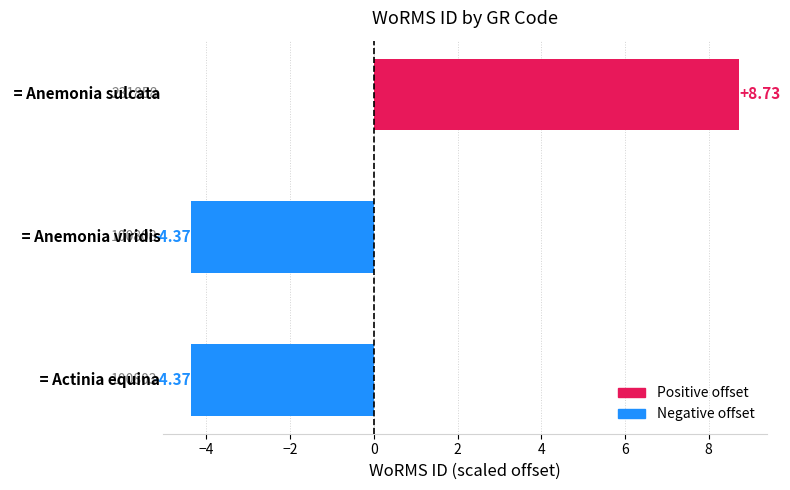

What is the difference between the maximum and second lowest values?

13.1